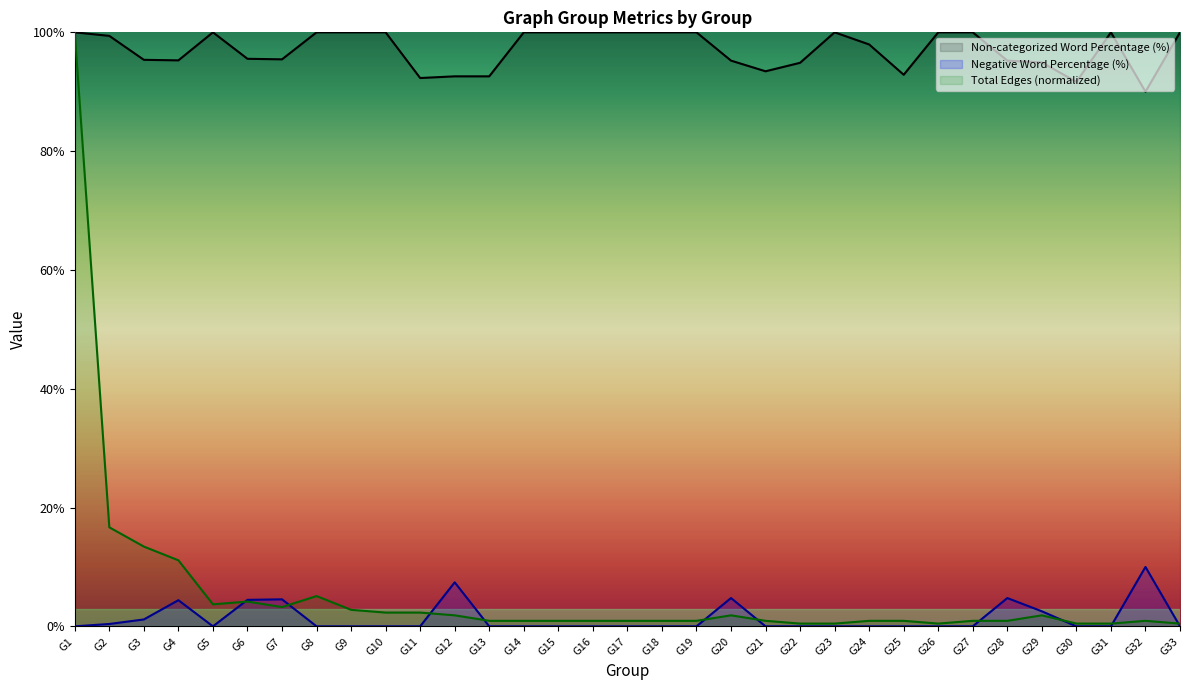

How many distinct data groups are displayed?

3